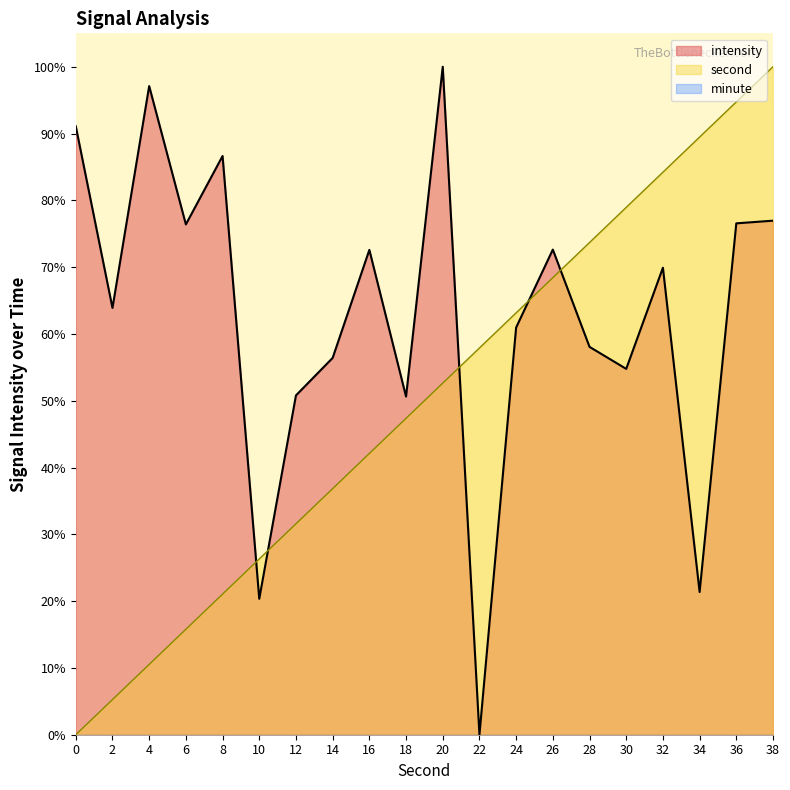

How many times do intensity and second cross each other?

5